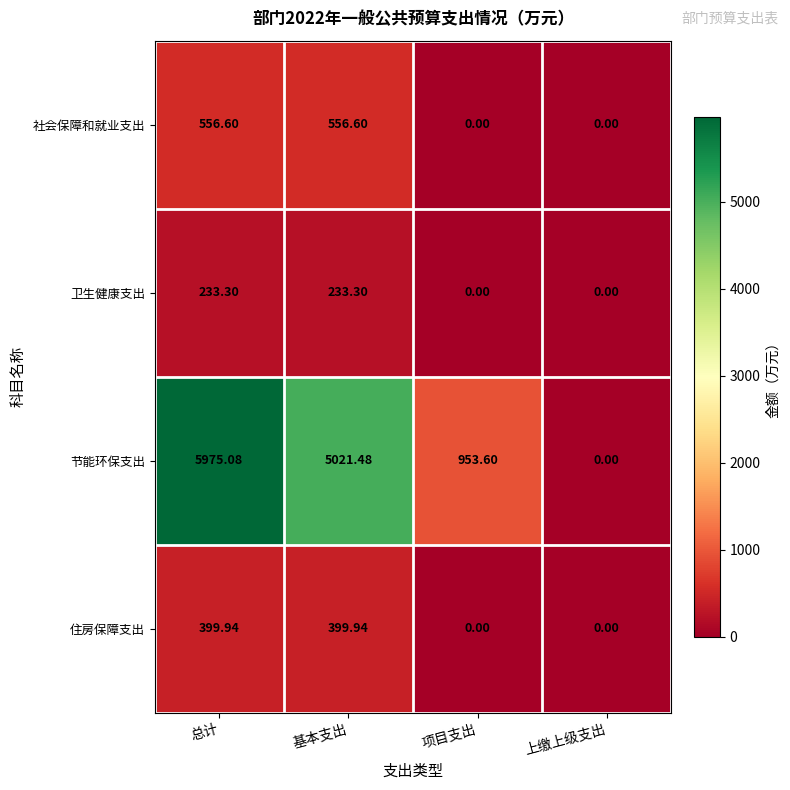

At which category is the sum across all series the highest?

总计